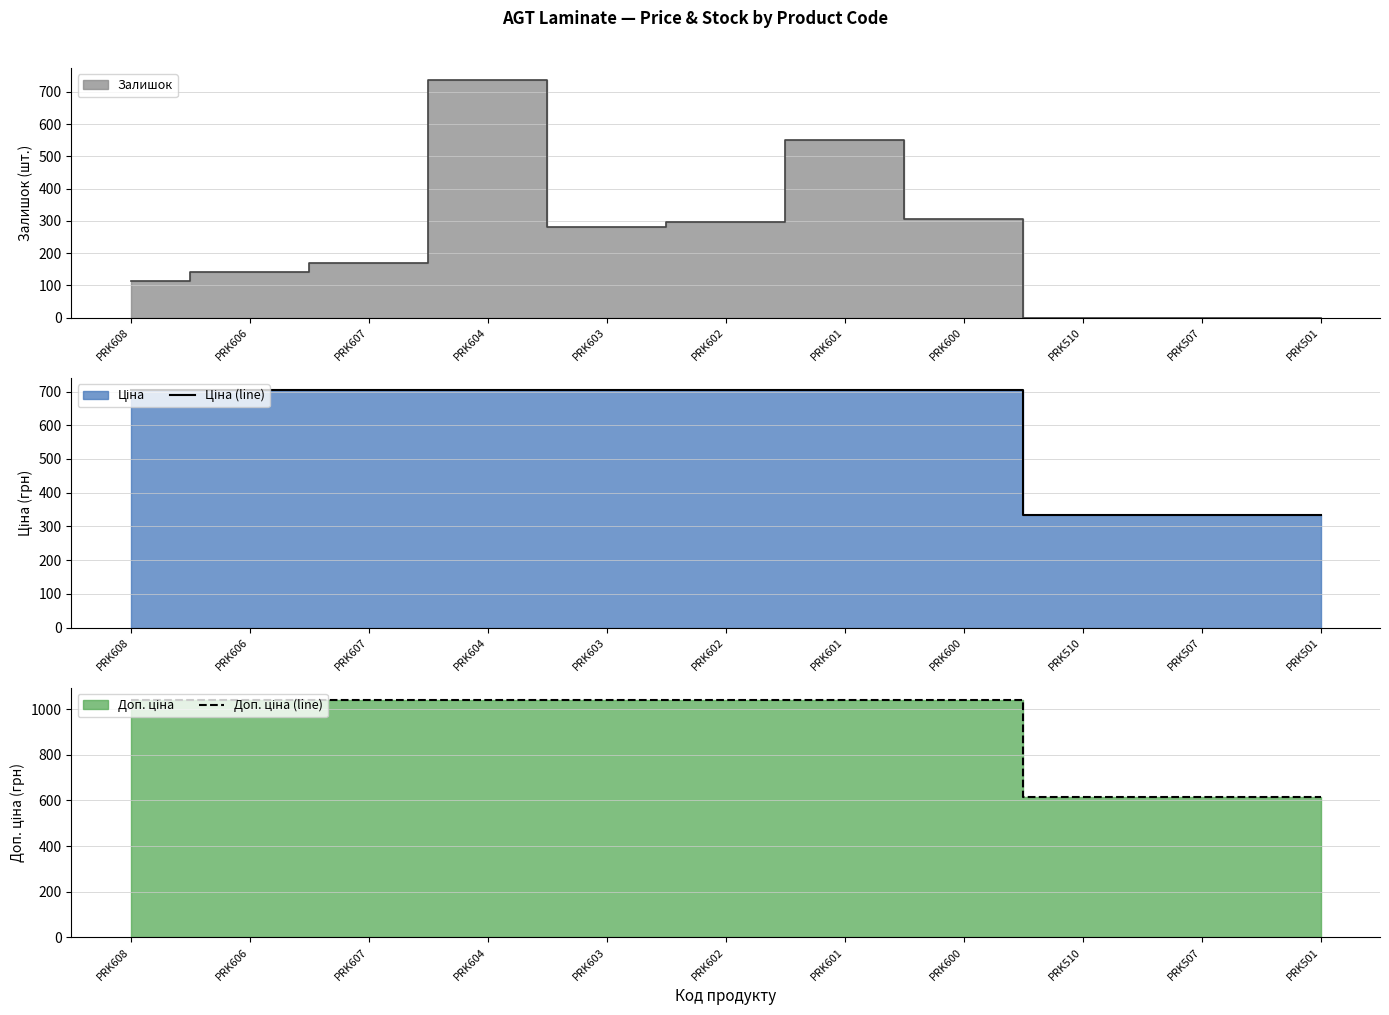

At PRK510, list the series in order from largest to smallest.

Доп. ціна (line), Ціна (line)